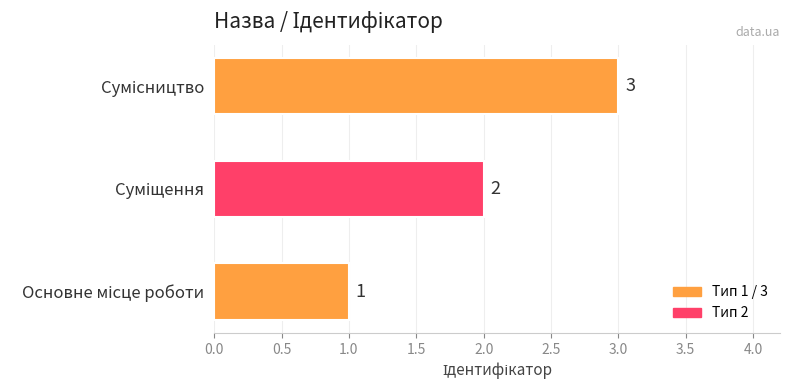

What is the maximum value shown in the chart?

3